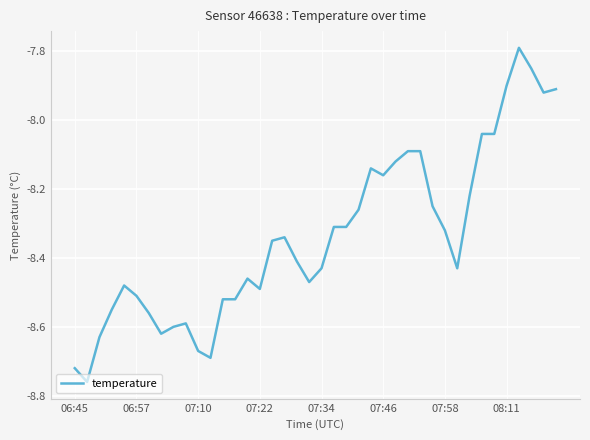

What is the difference between the maximum and minimum values?

1.0